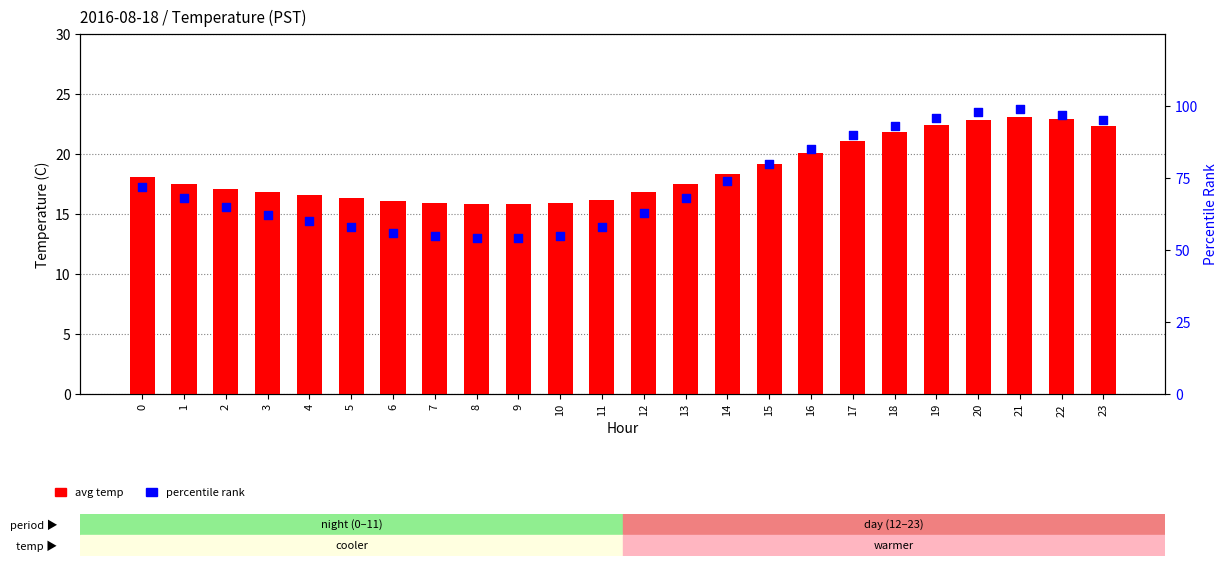

Which series contains the lowest Y value?

avg temp